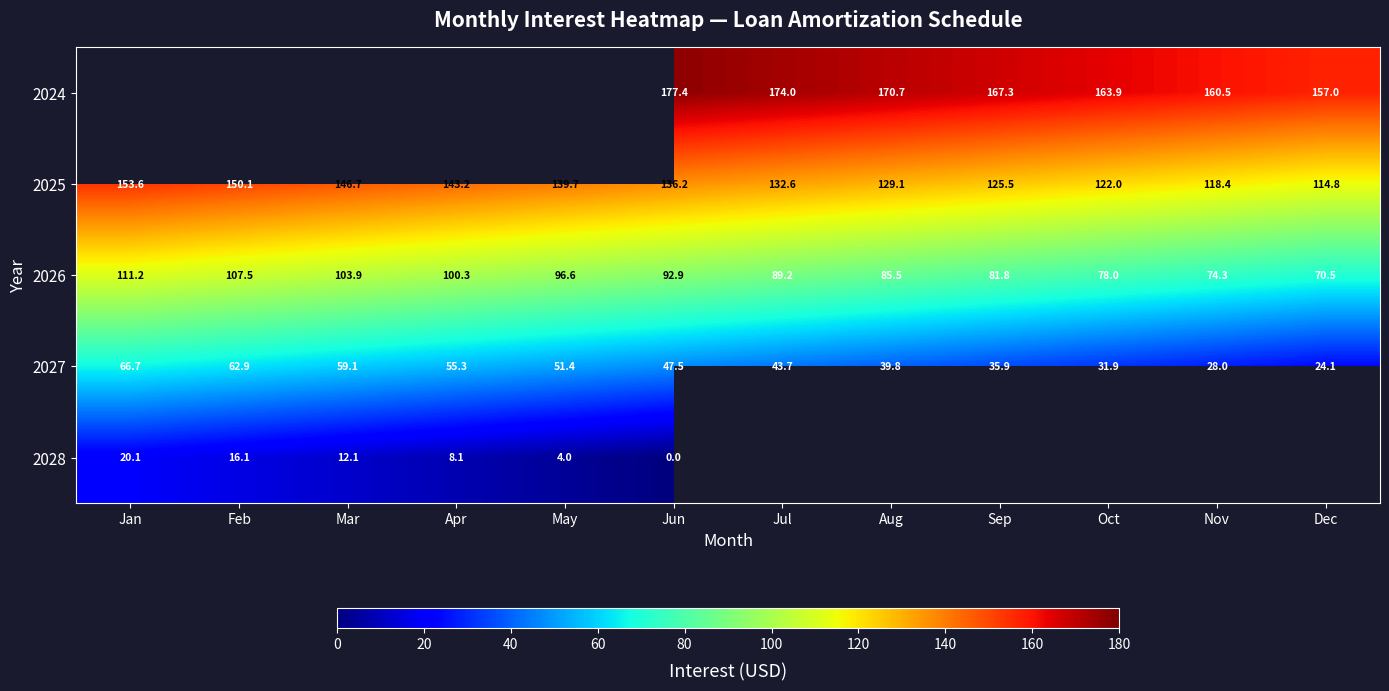

Between Mar and Jun, which is larger?

Jun